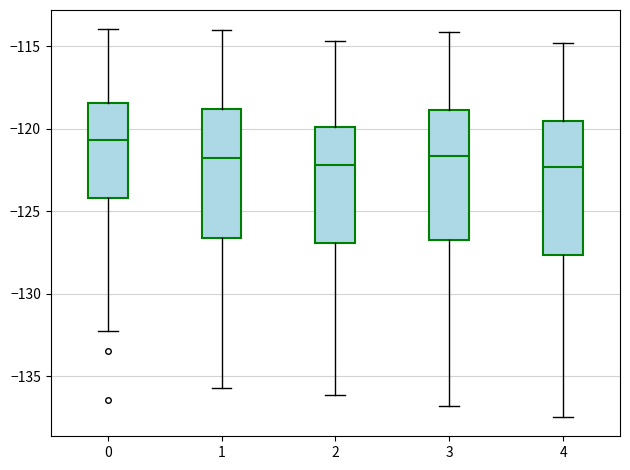

Reading left to right, transcribe this box plot: for each box, give where its median line is, the range the box spans, and where its two whiskers end, as read against the y-axis. The values are not printed on the chart, so give them approximately, as read against the axis.

0: median -120.5, box -124.0 to -118.5, whiskers -132.5 to -114.0
1: median -122.0, box -126.5 to -119.0, whiskers -135.5 to -114.0
2: median -122.0, box -127.0 to -120.0, whiskers -136.0 to -114.5
3: median -121.5, box -127.0 to -119.0, whiskers -137.0 to -114.0
4: median -122.5, box -127.5 to -119.5, whiskers -137.5 to -115.0